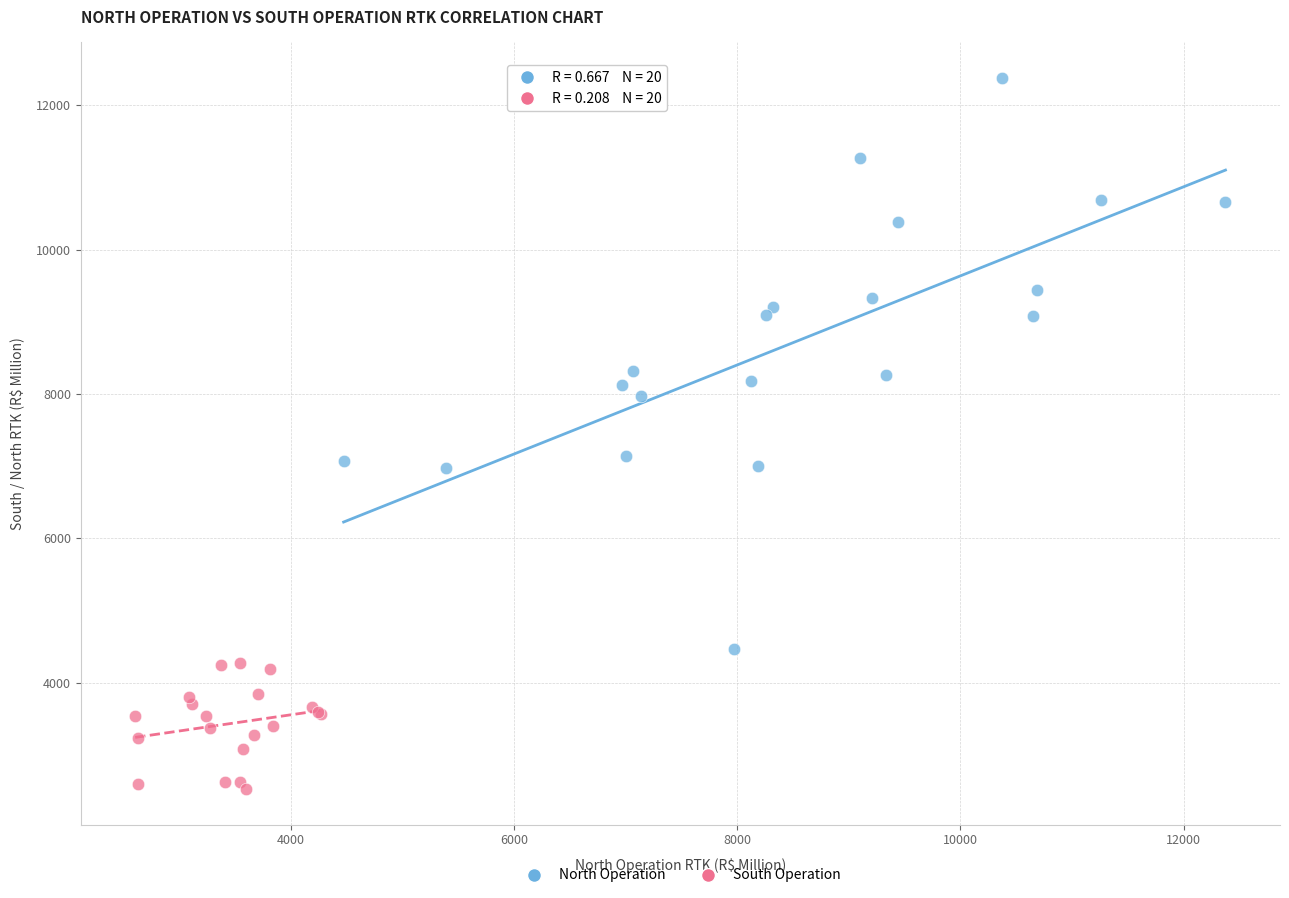

What are all the series names shown in the legend?

North Operation, South Operation